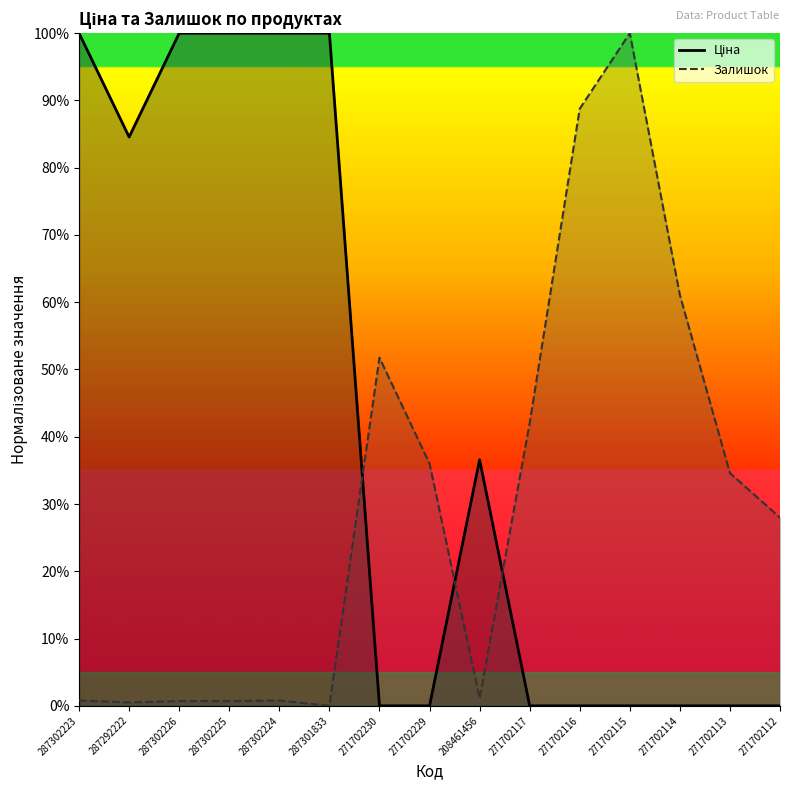

Is the value of Ціна at 271702115 greater than the value of Залишок at 287302224?

No